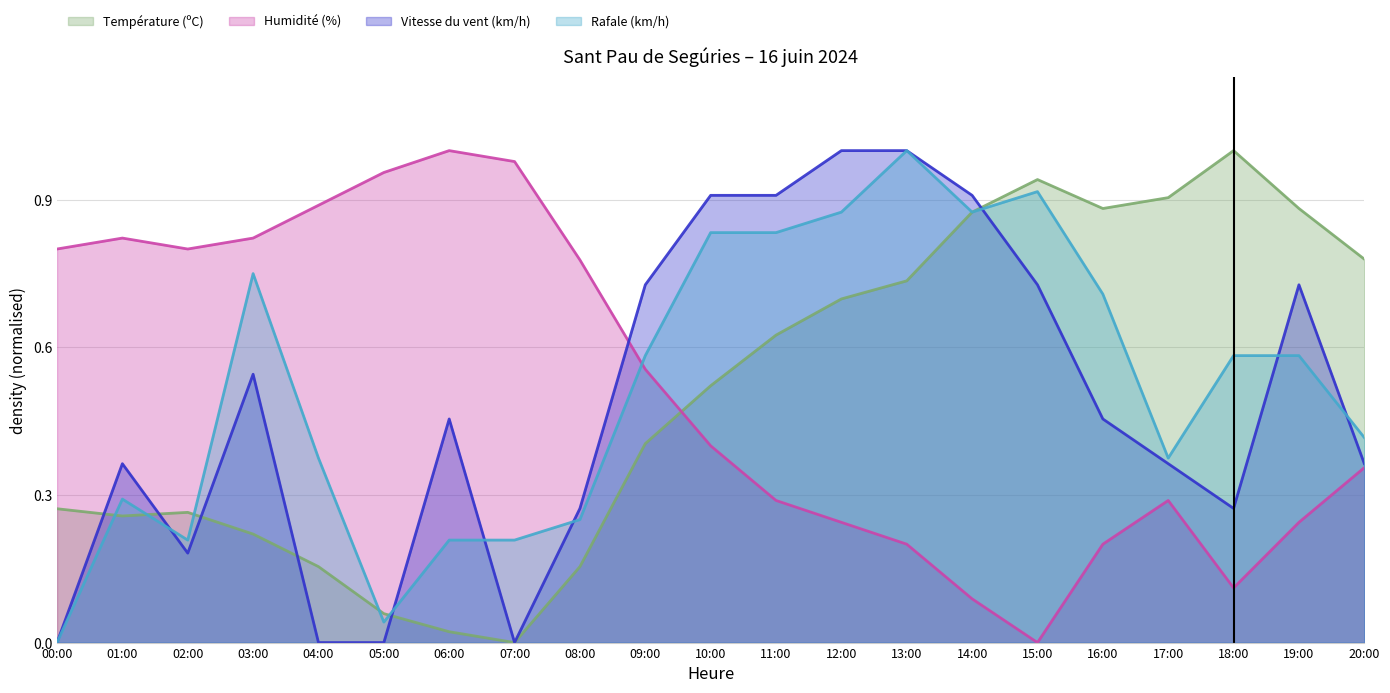

At how many categories does at least one series exceed 0?

21